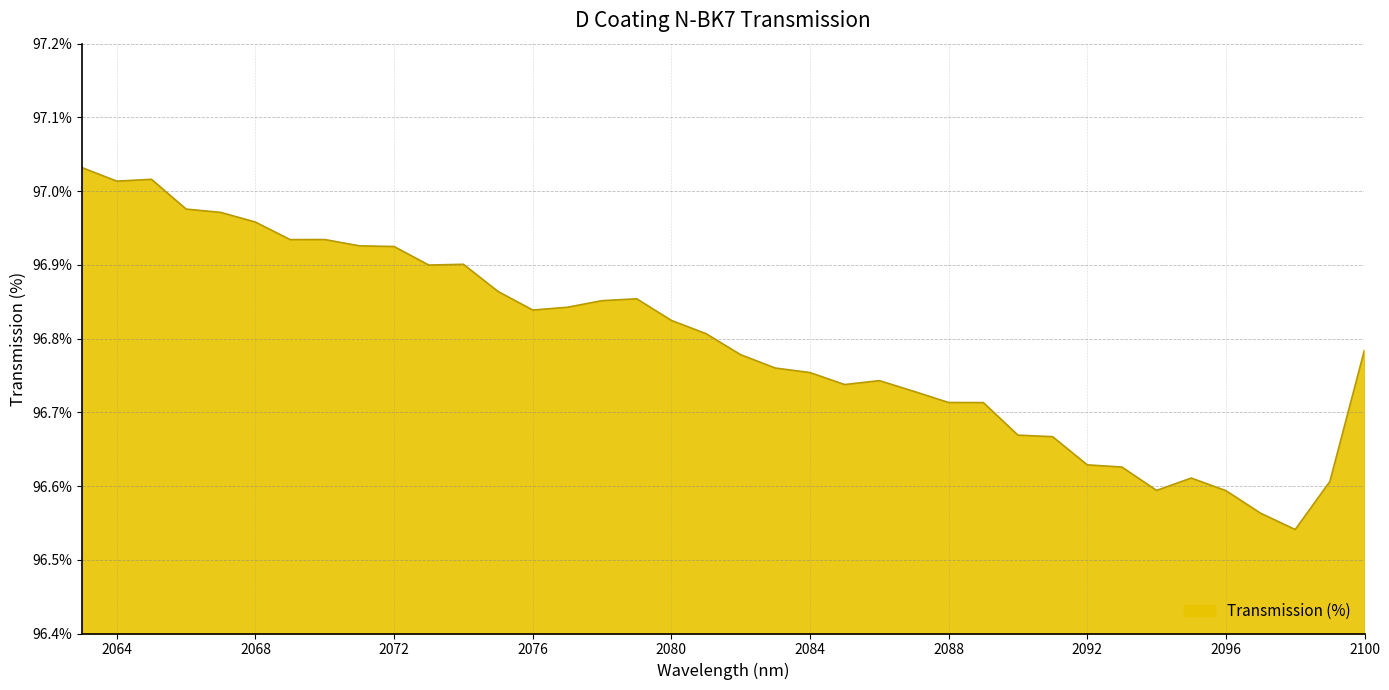

What is the difference between the maximum and minimum values?

0.5